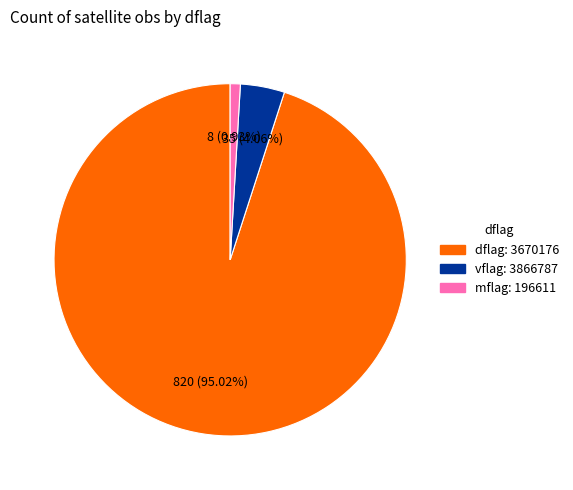

Does any single category account for the majority?

Yes